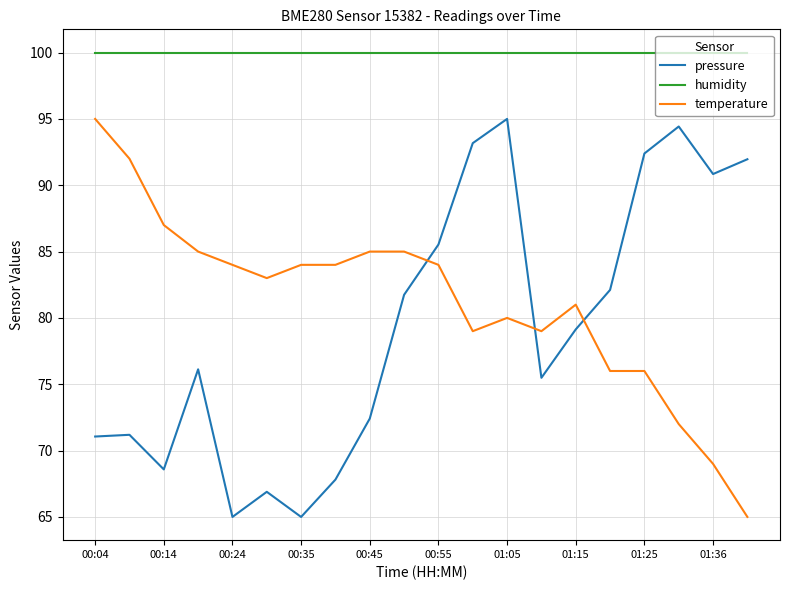

Which series has the largest total across all categories?

humidity